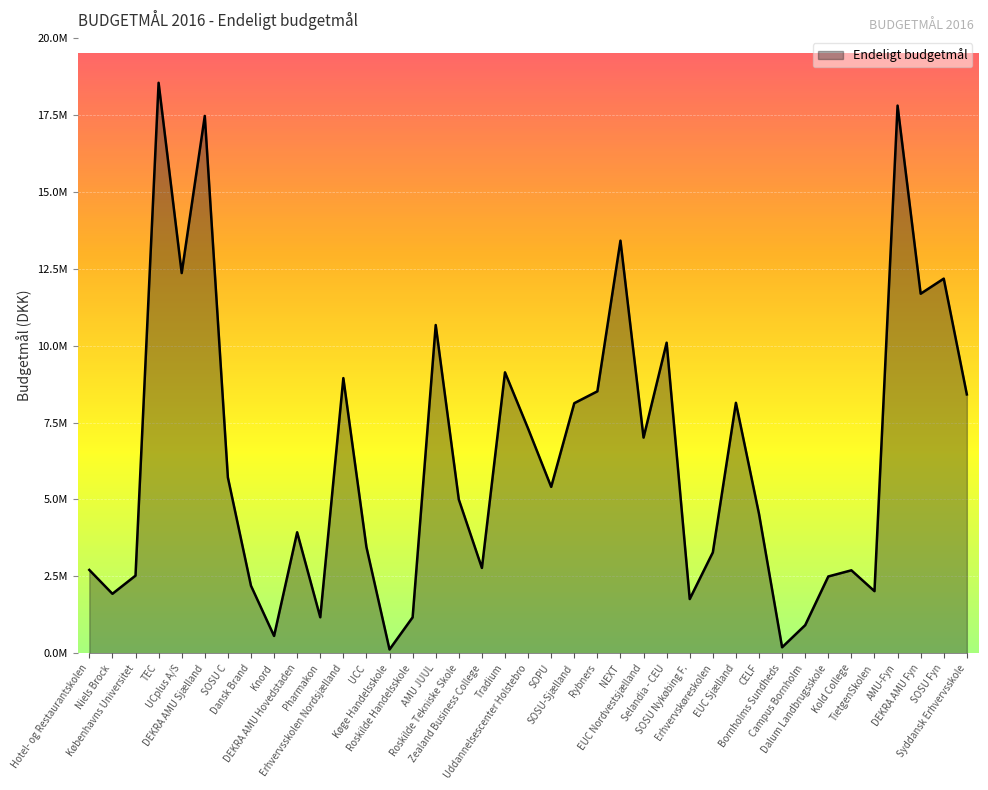

What is the sum of the values at TEC and SOSU C?

24250334.0